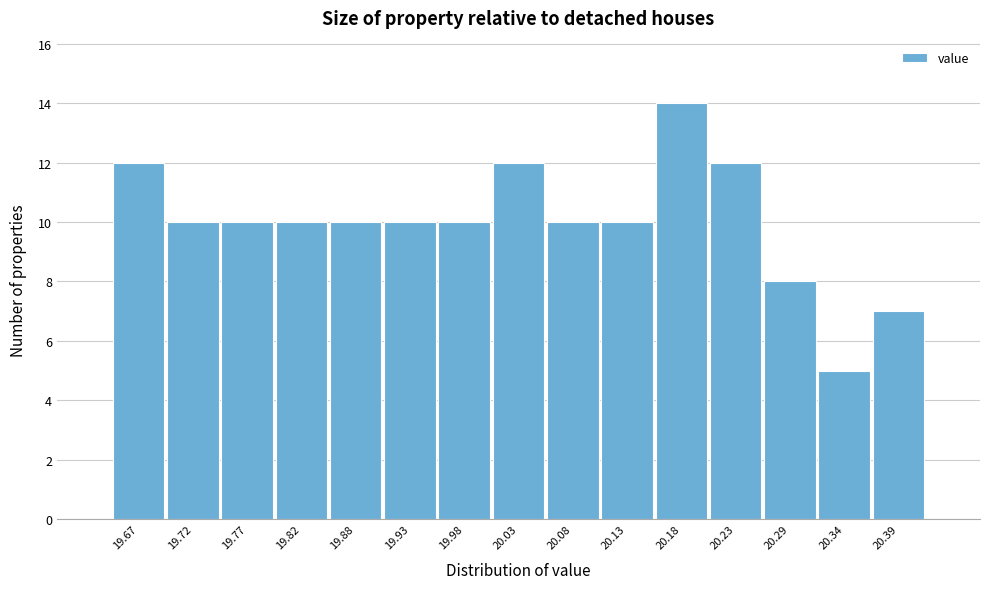

Reading right to left, what are all the values shown in this chart?

20.39=7	20.34=5	20.29=8	20.23=12	20.18=14	20.13=10	20.08=10	20.03=12	19.98=10	19.93=10	19.88=10	19.82=10	19.77=10	19.72=10	19.67=12